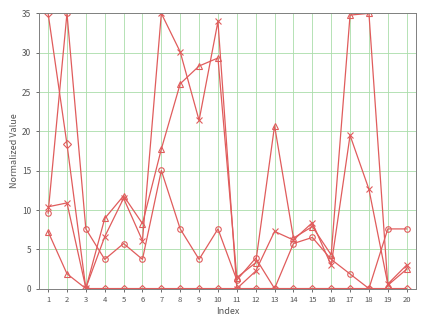

At which category is the sum across all series the highest?

10